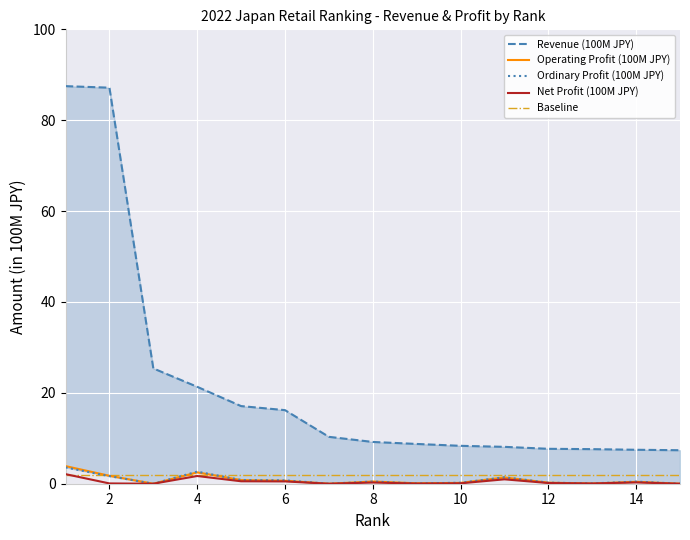

What is the approximate value of Net Profit (100M JPY) at 2?

0.1